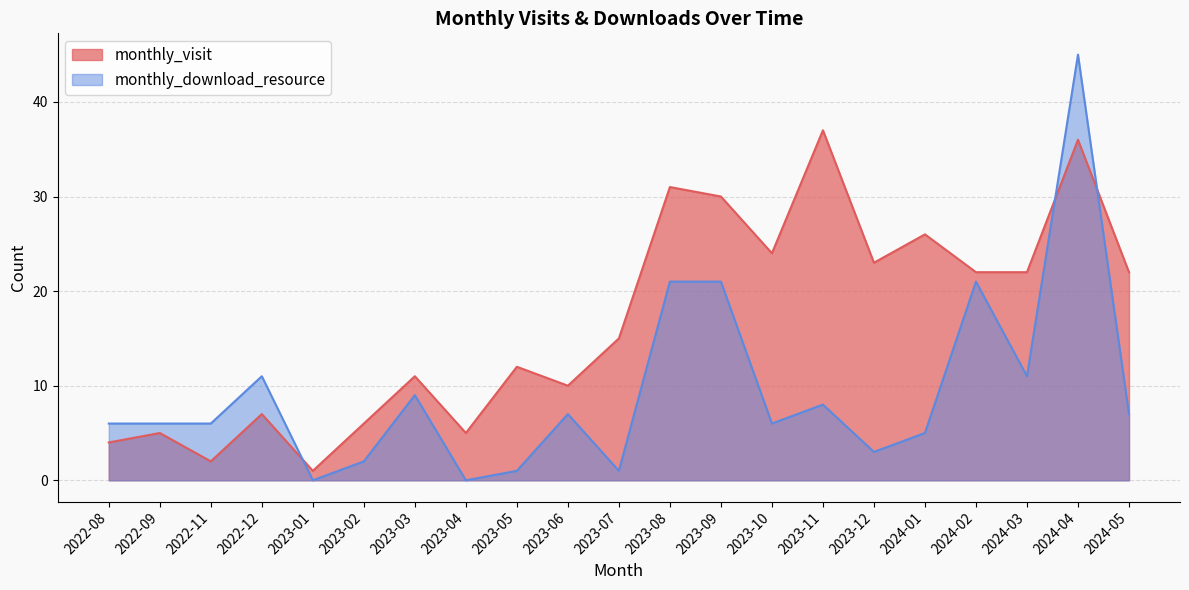

At which label does monthly_visit reach its minimum?

2023-01